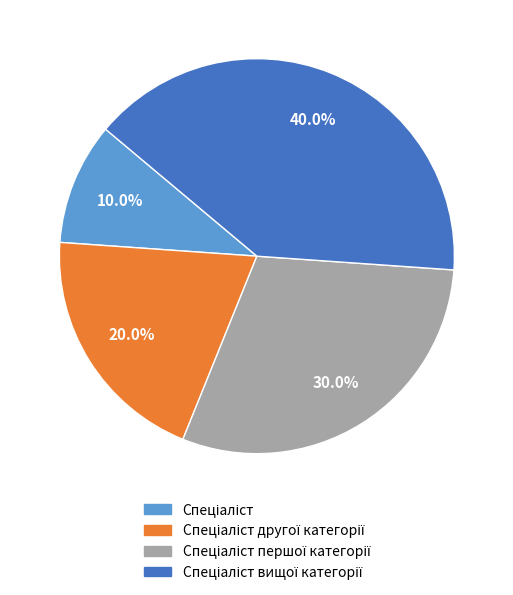

Is there any slice that represents more than half of the pie?

No